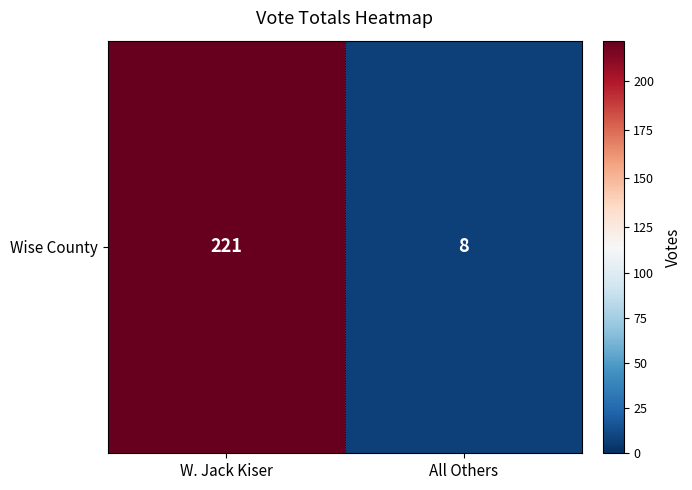

Rank the categories by value from highest to lowest.

W. Jack Kiser, All Others